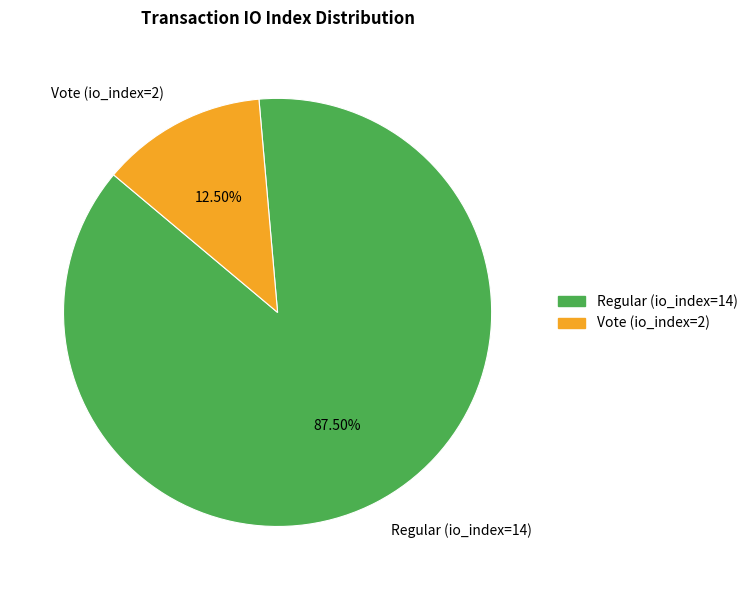

Is Vote (io_index=2) the majority of the pie?

No